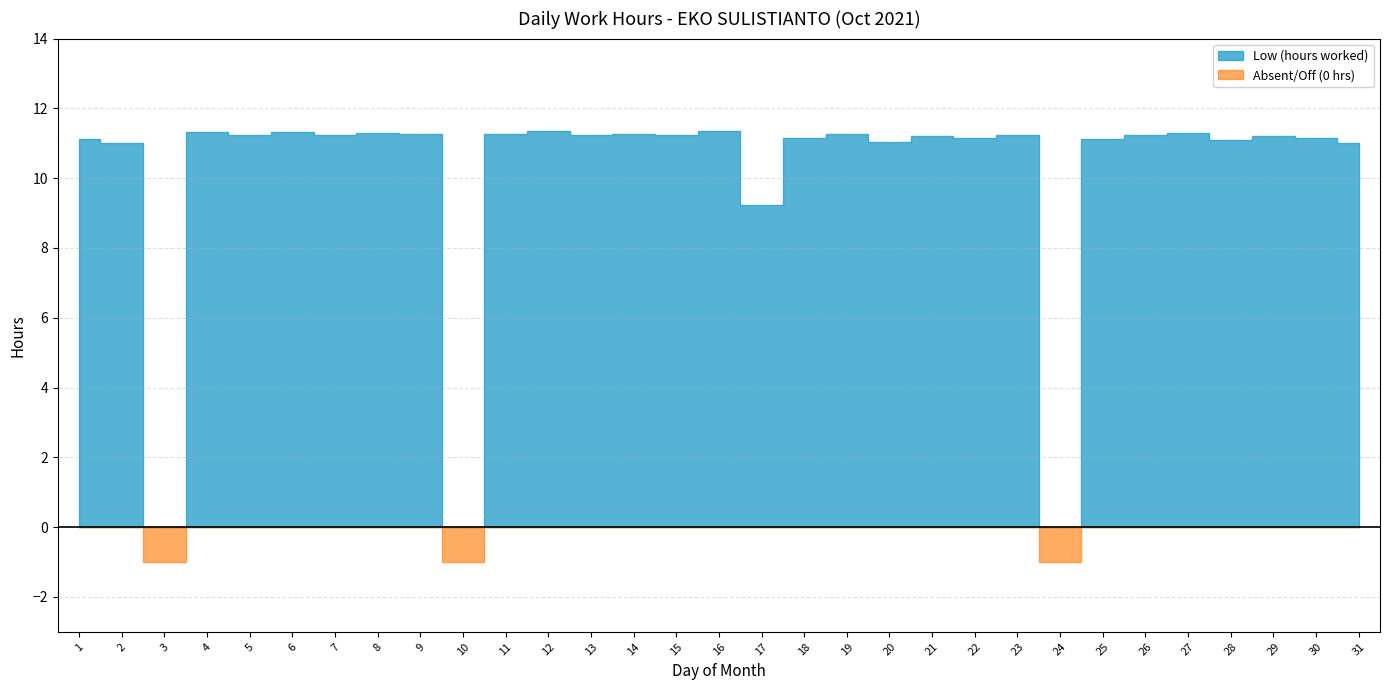

True or false: Low (hours worked) and Break Total intersect in this chart.

False